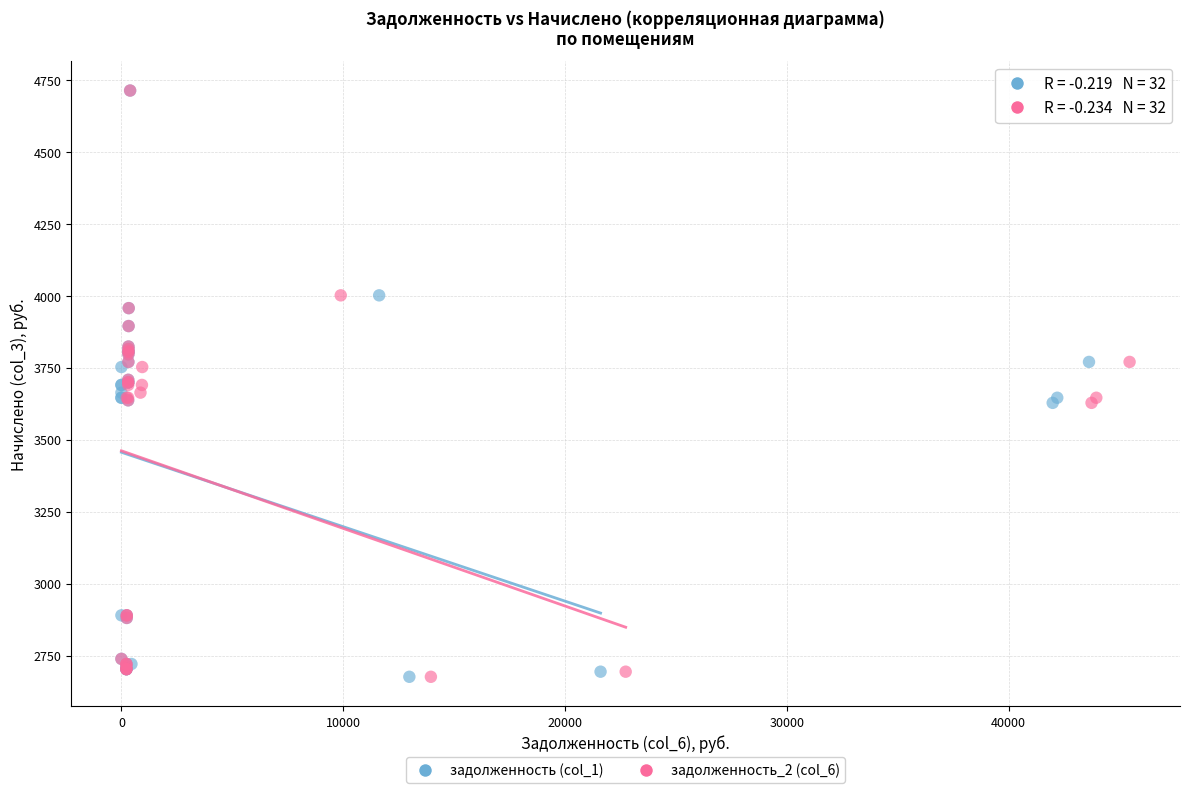

What are all the series names shown in the legend?

задолженность (col_1), задолженность_2 (col_6)